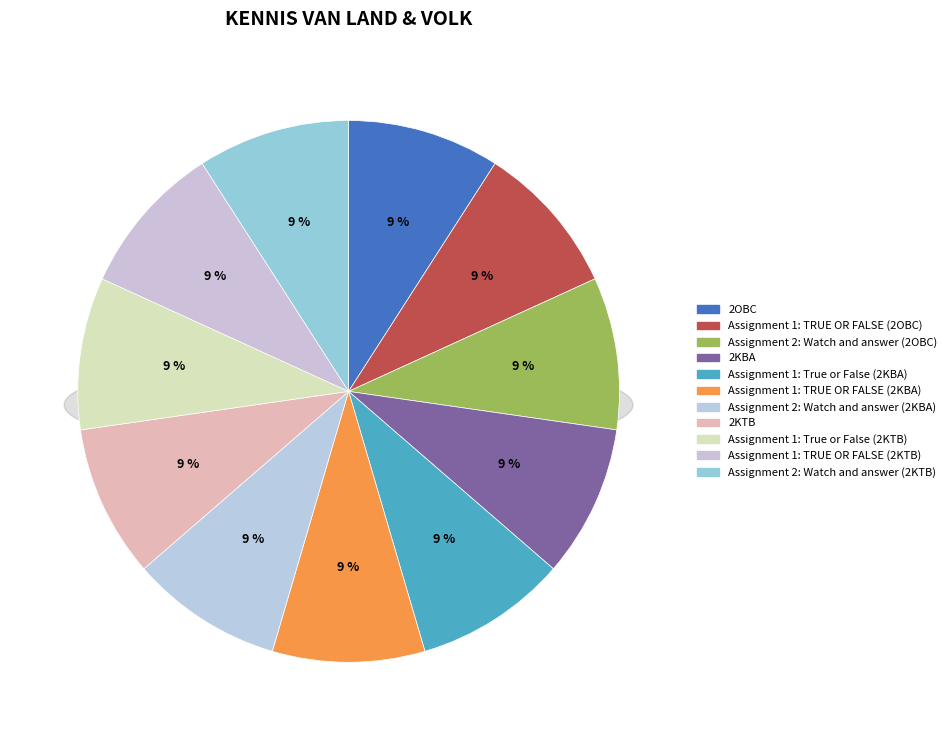

What percentage is NOT represented by Assignment 2: Watch and answer (2KBA)?

90.9%